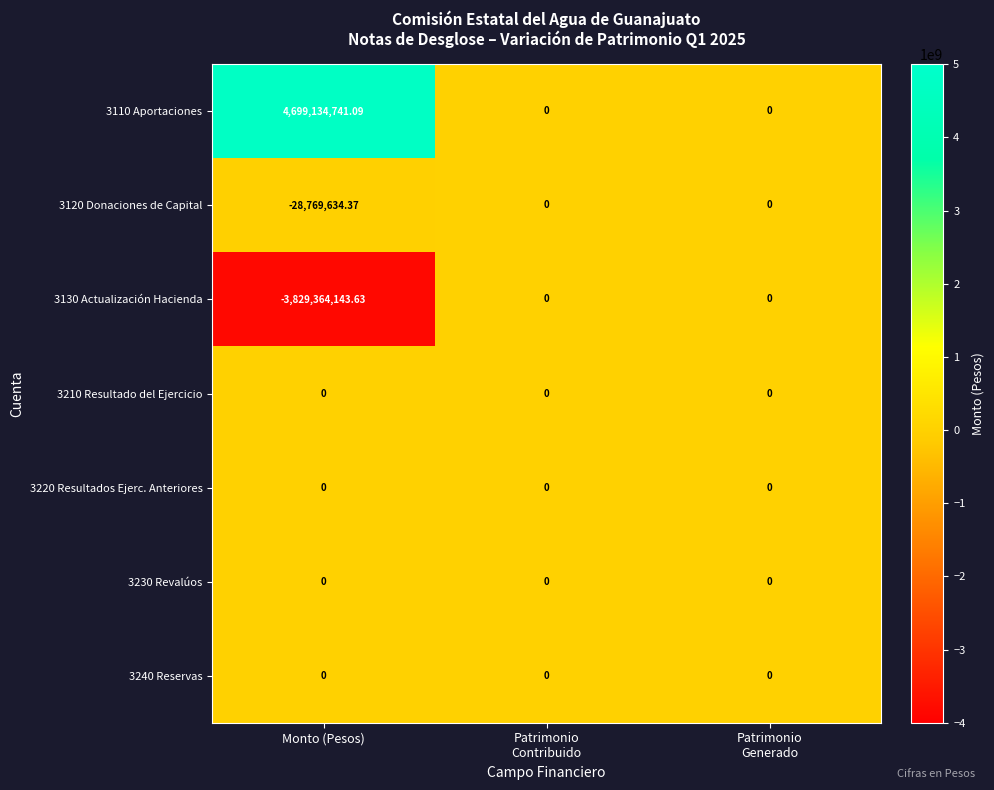

At which category does the chart reach its peak across all series?

Monto (Pesos)